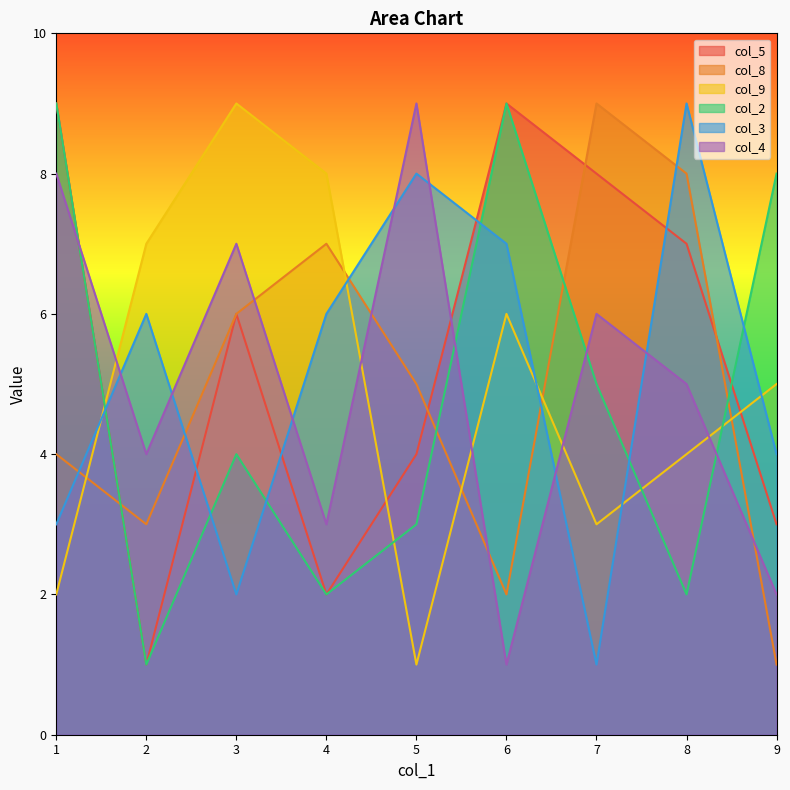

Count the number of categories in the chart.

9